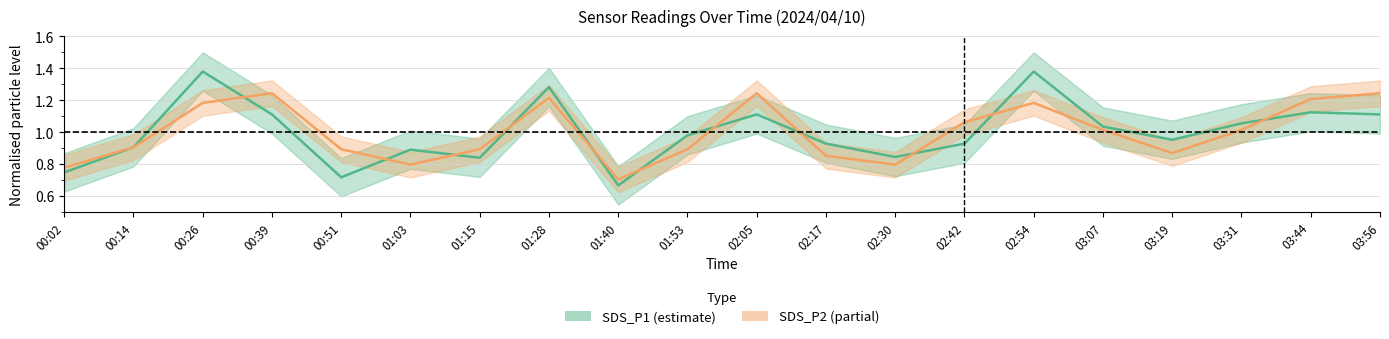

Which category has the lowest value in the SDS_P1 series?

01:40